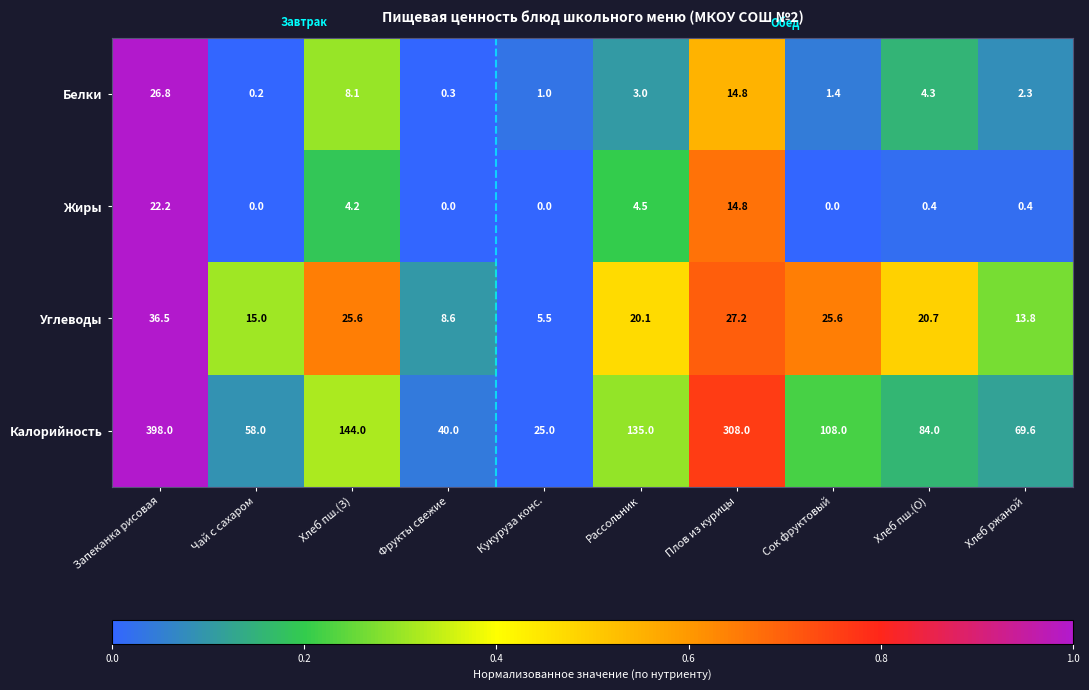

At which category is the sum across all series the highest?

Запеканка рисовая